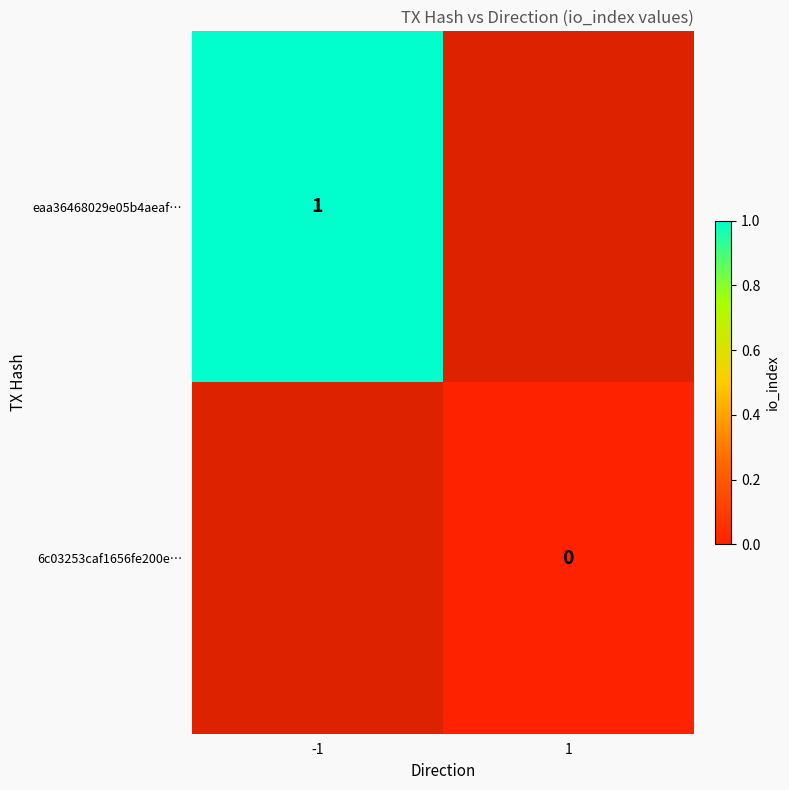

The value of eaa36468029e05b4aeaf… at -1 is 1. True or false?

True